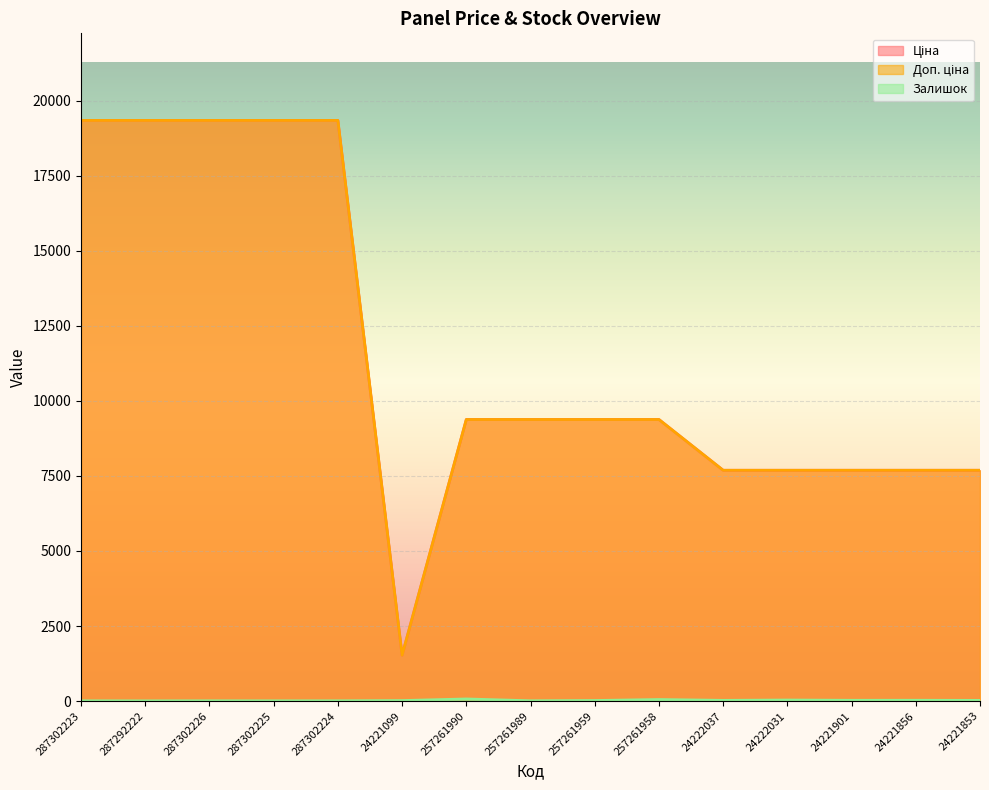

How many data points in Залишок are above 18?

7